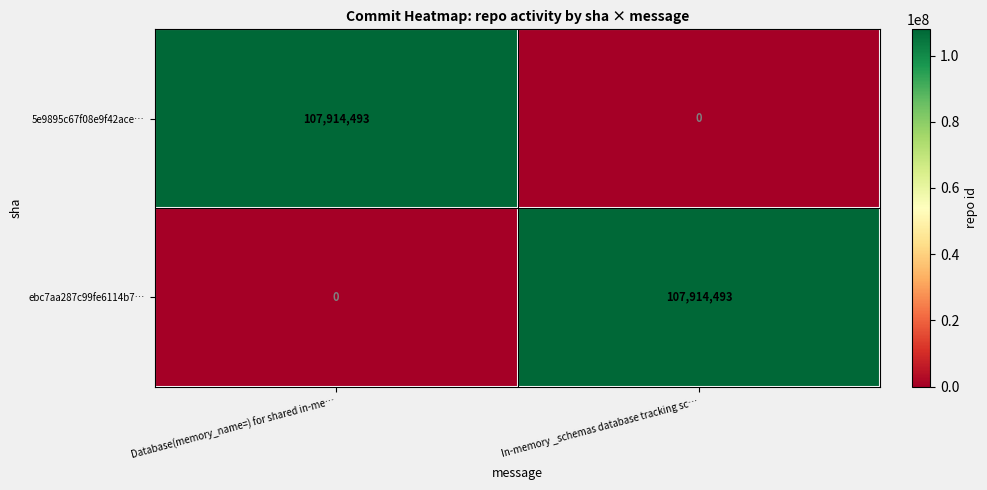

Which category has the lowest value in the ebc7aa287c99fe6114b7… series?

Database(memory_name=) for shared in-me…